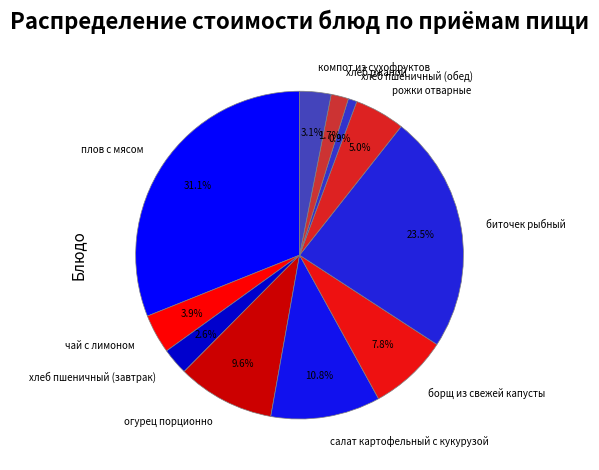

What is the ratio of the value at салат картофельный с кукурузой to the value at рожки отварные?

2.2